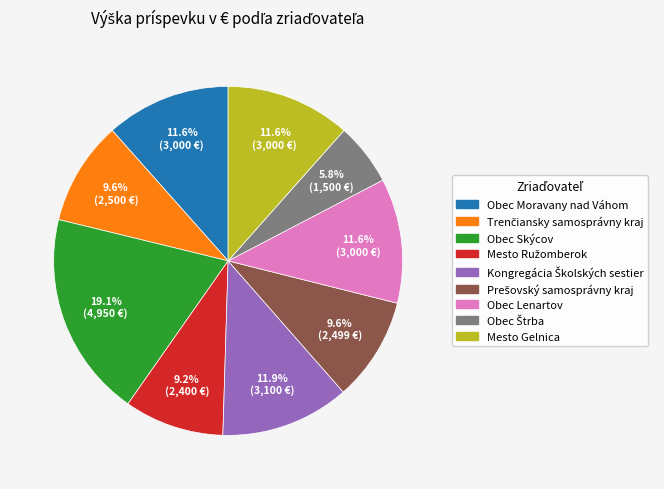

To the nearest percent, what is the difference between the largest and smallest slice percentages?

13%